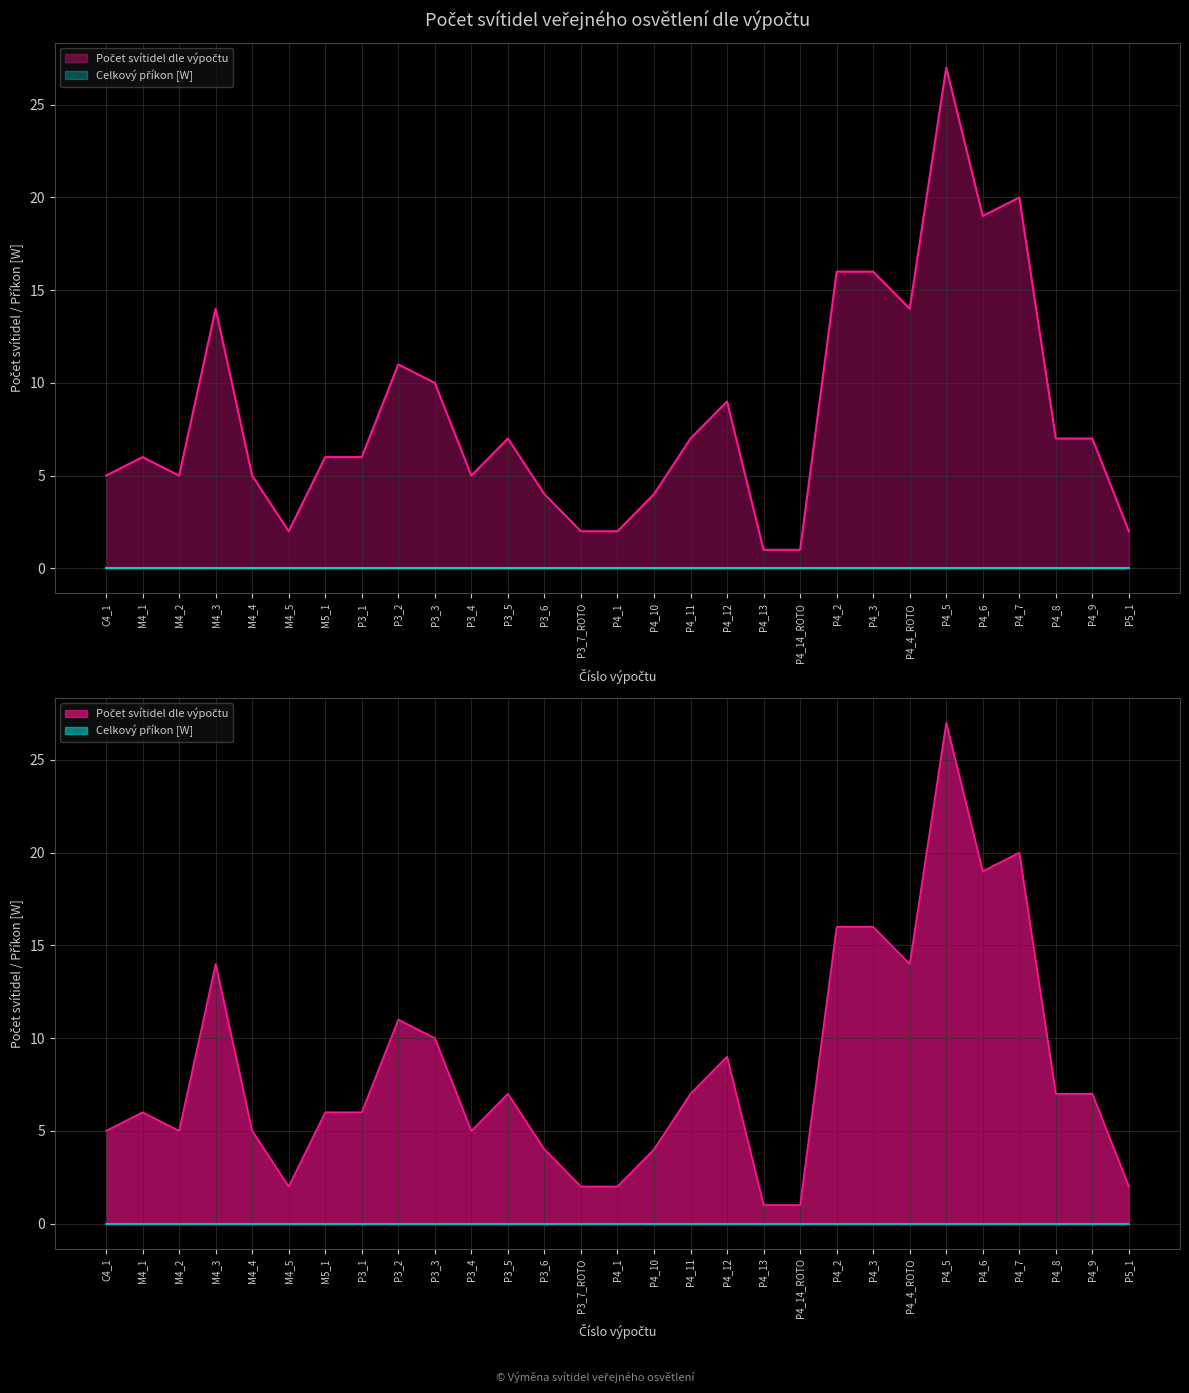

What is the difference between the values at P4_9 and P4_13?

6